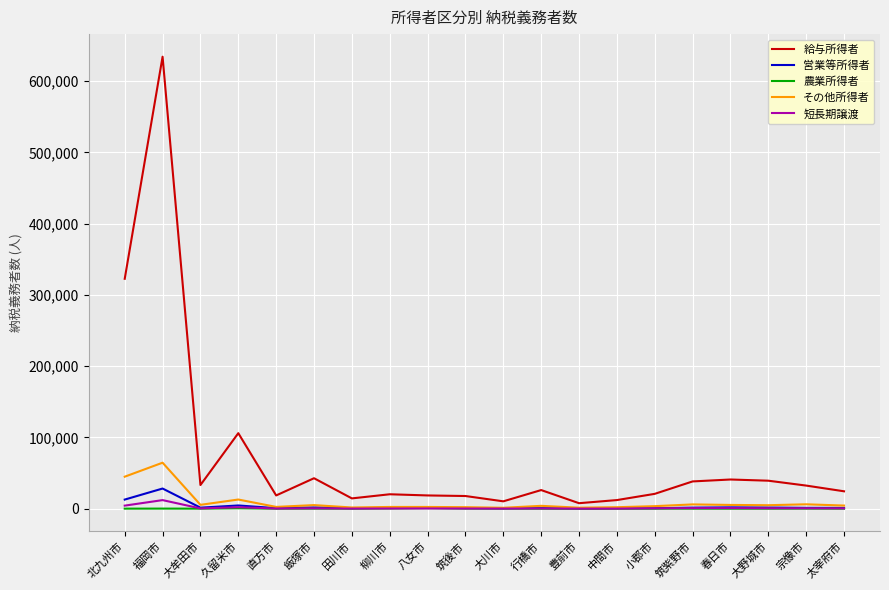

Which series has the widest spread of values?

給与所得者